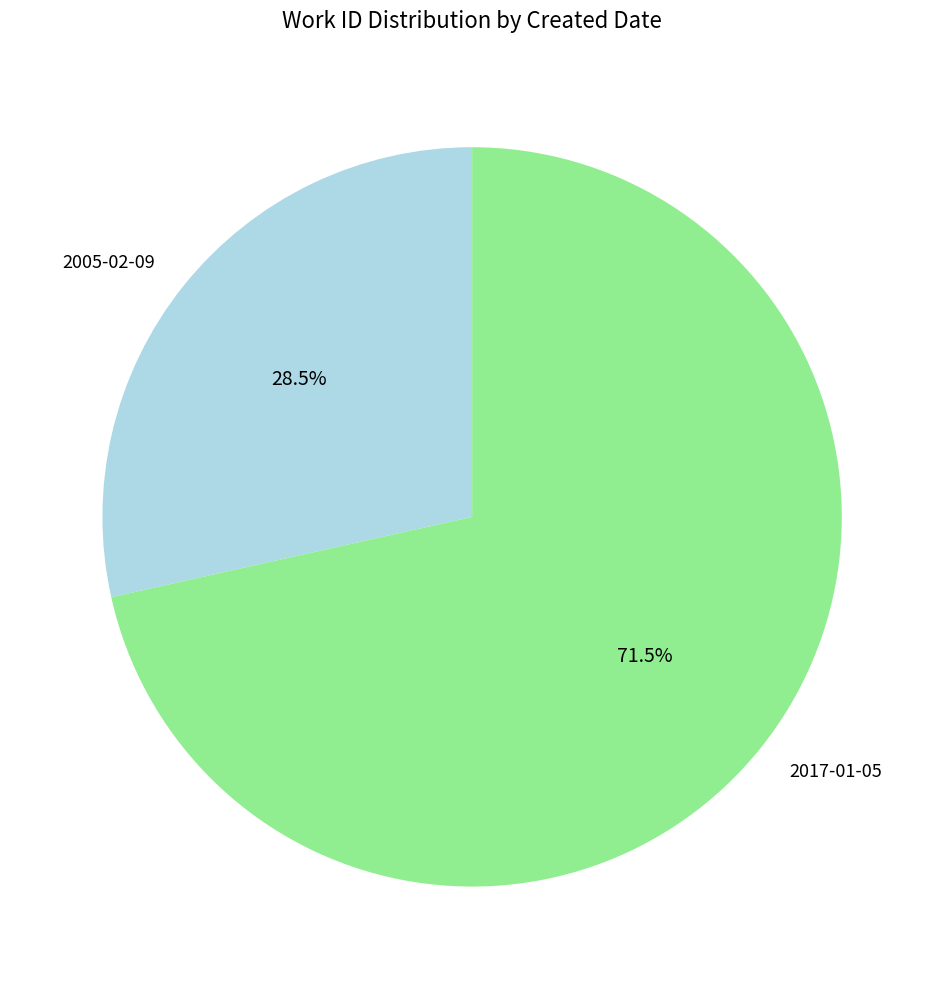

What percentage is NOT represented by 2017-01-05?

28.5%